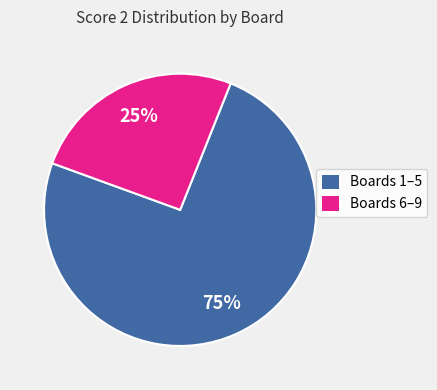

To the nearest percent, what is the average slice percentage?

50%